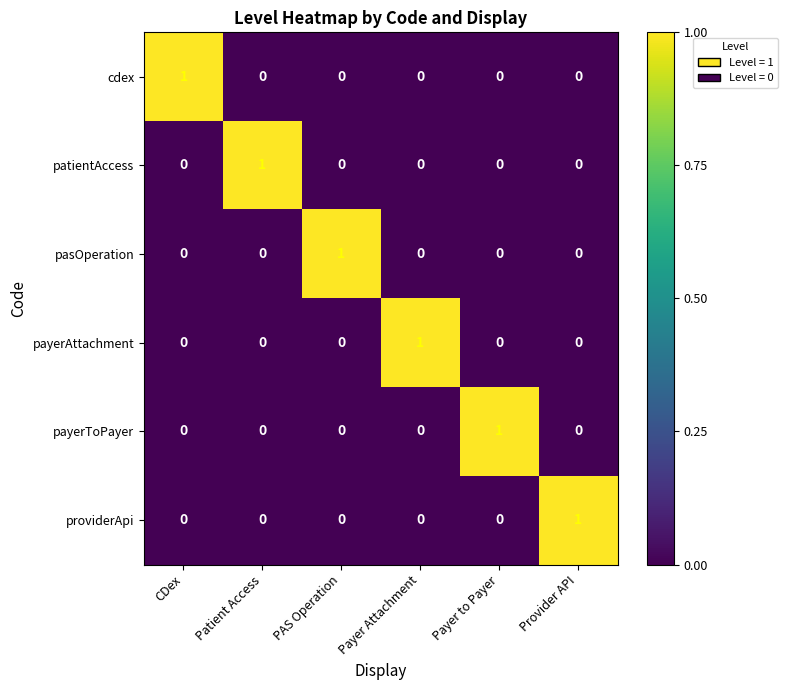

At how many categories does at least one series exceed 0?

6